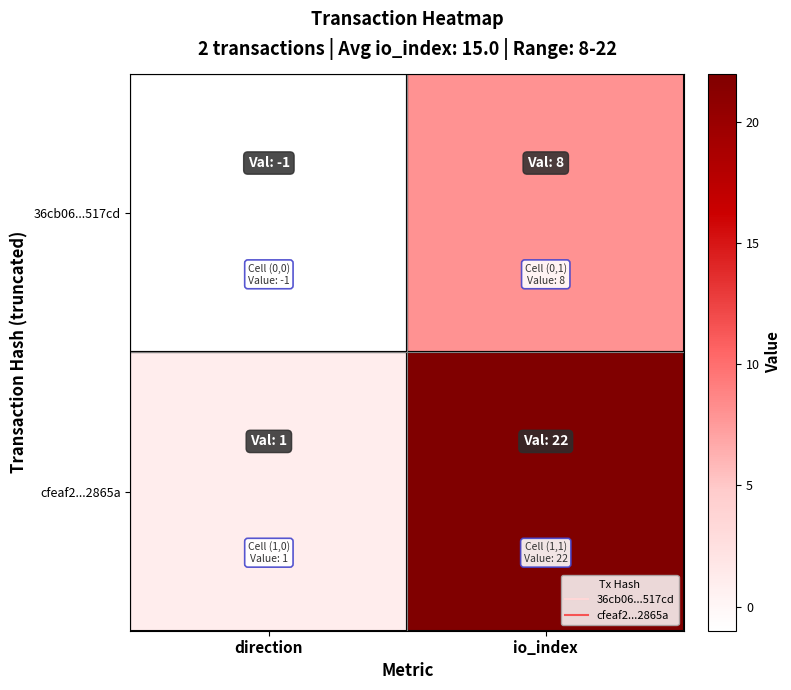

Count the number of categories in the chart.

2